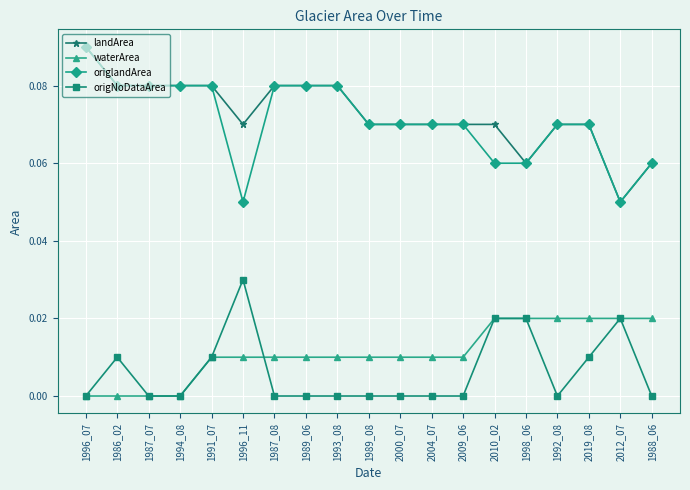

What position from the right is 1989_08?

10